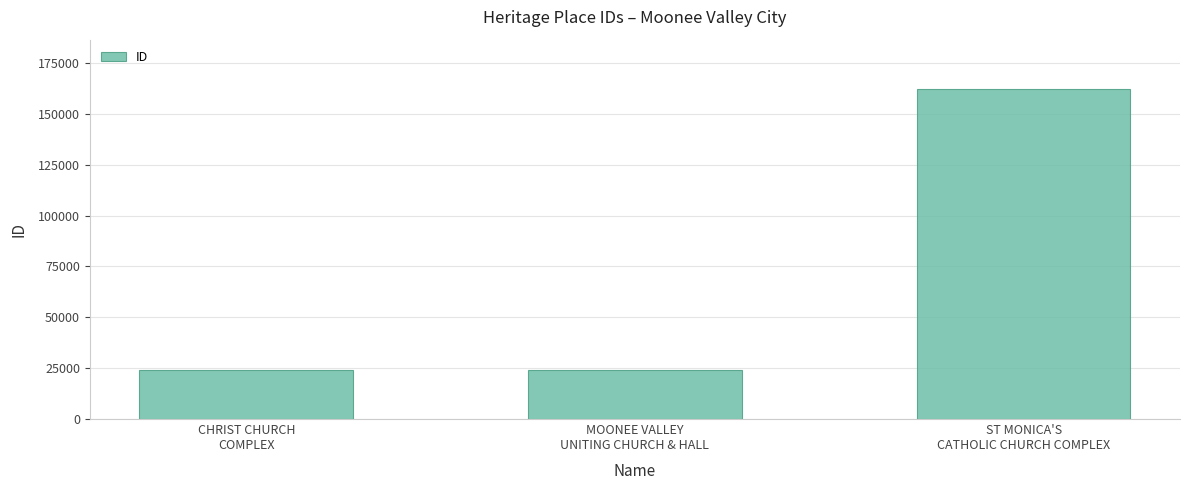

What is the approximate value at CHRIST CHURCH
COMPLEX, to the nearest 100?

23900